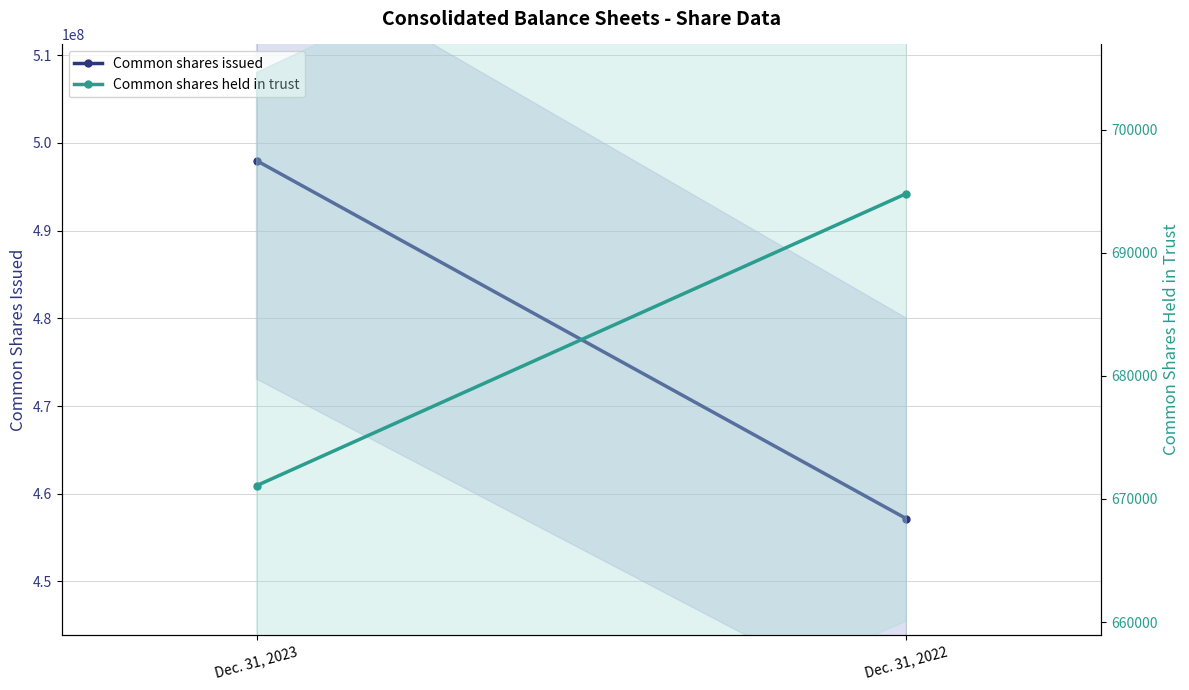

Which label corresponds to the largest value in the chart?

Dec. 31, 2023